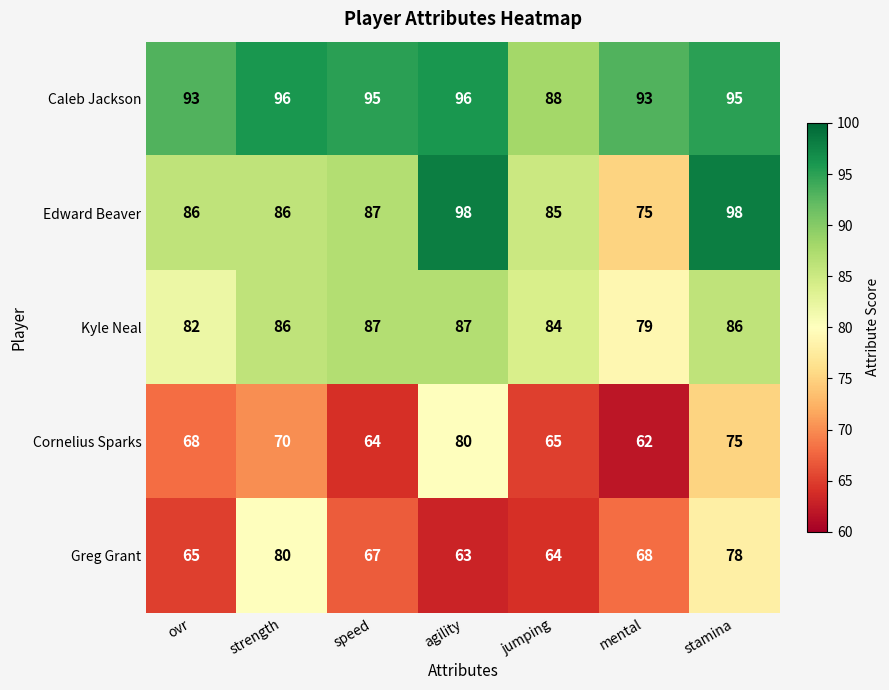

What is the sum of all Edward Beaver values?

615